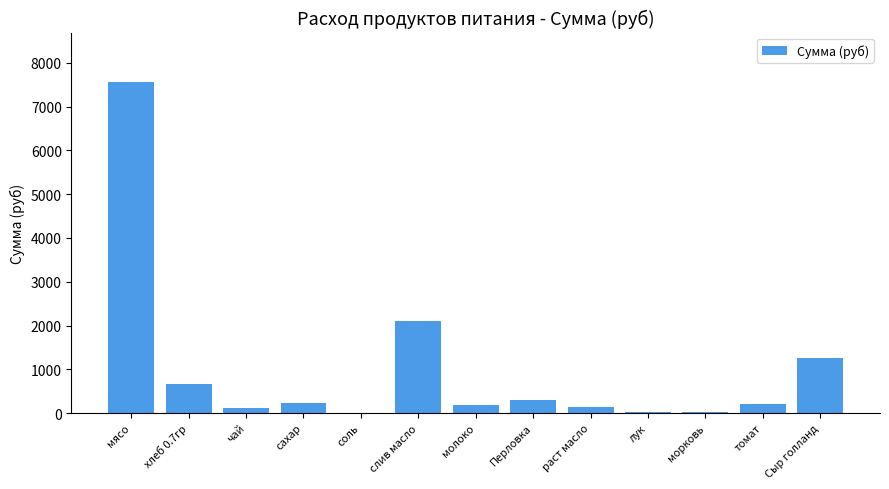

Which has a higher value, томат or хлеб 0.7гр?

хлеб 0.7гр